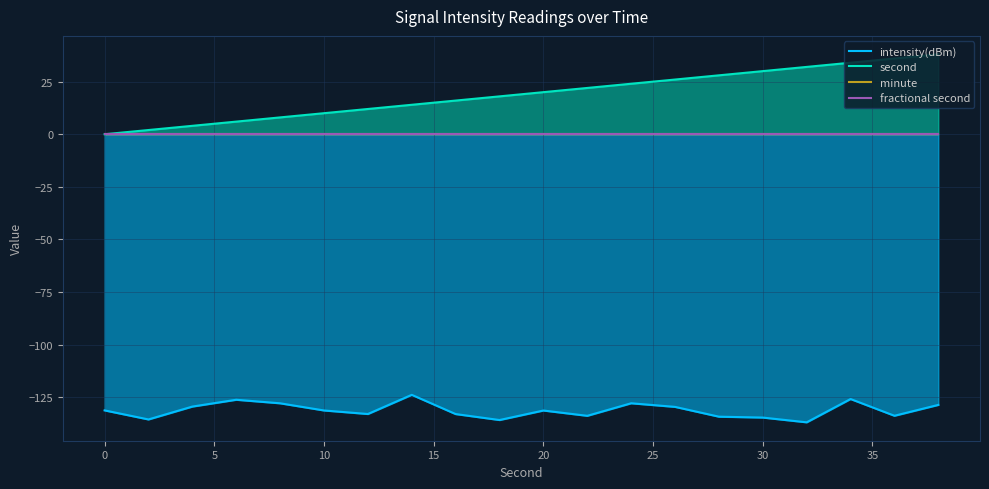

True or false: fractional second and second intersect in this chart.

False